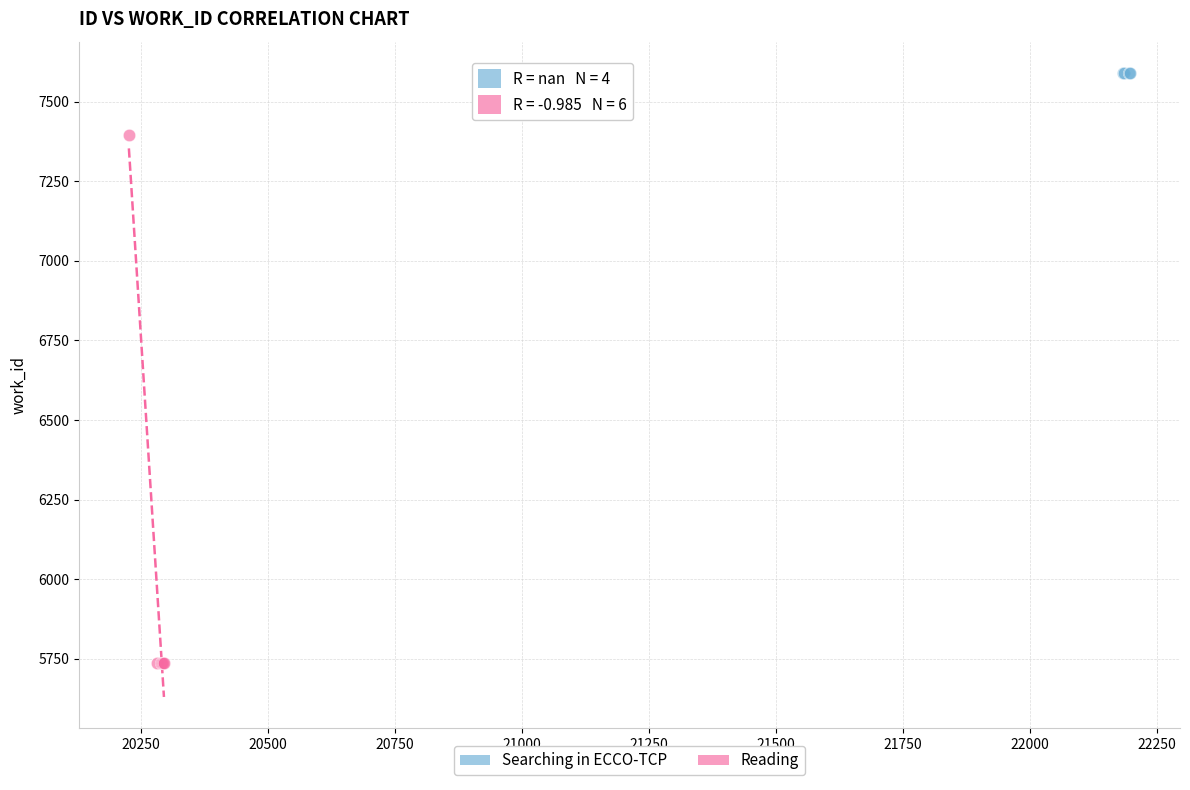

Which series contains the lowest Y value?

Reading